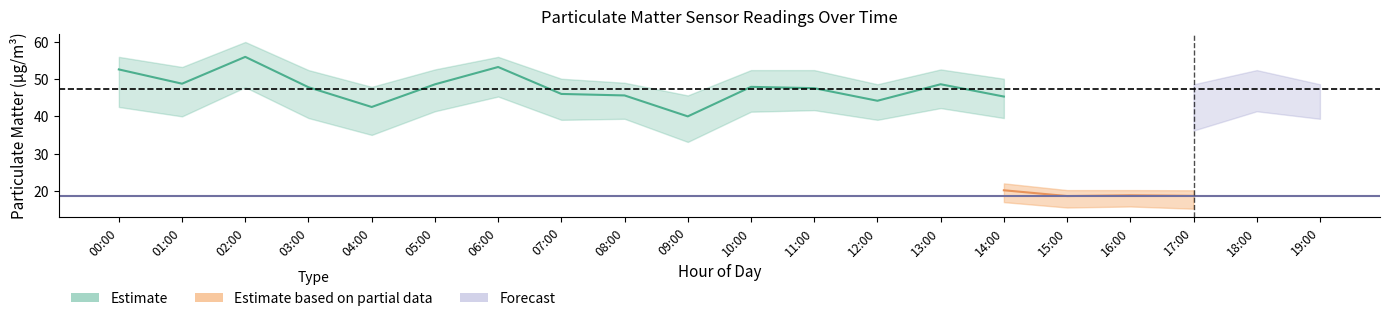

True or false: P2_lower and P1_lower intersect in this chart.

False